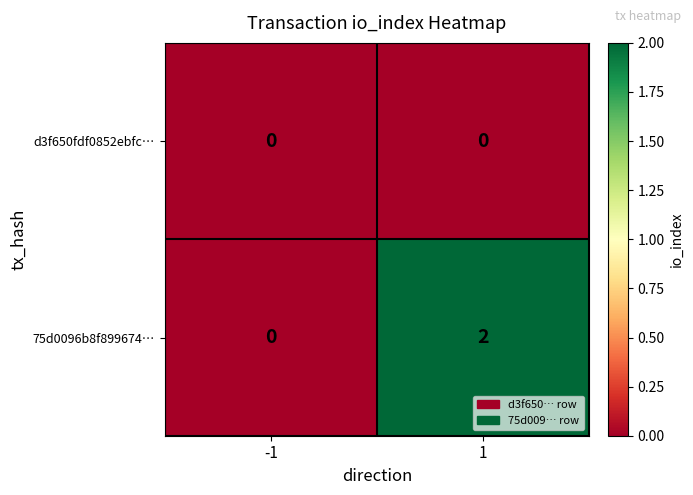

How many series are shown in this chart?

2